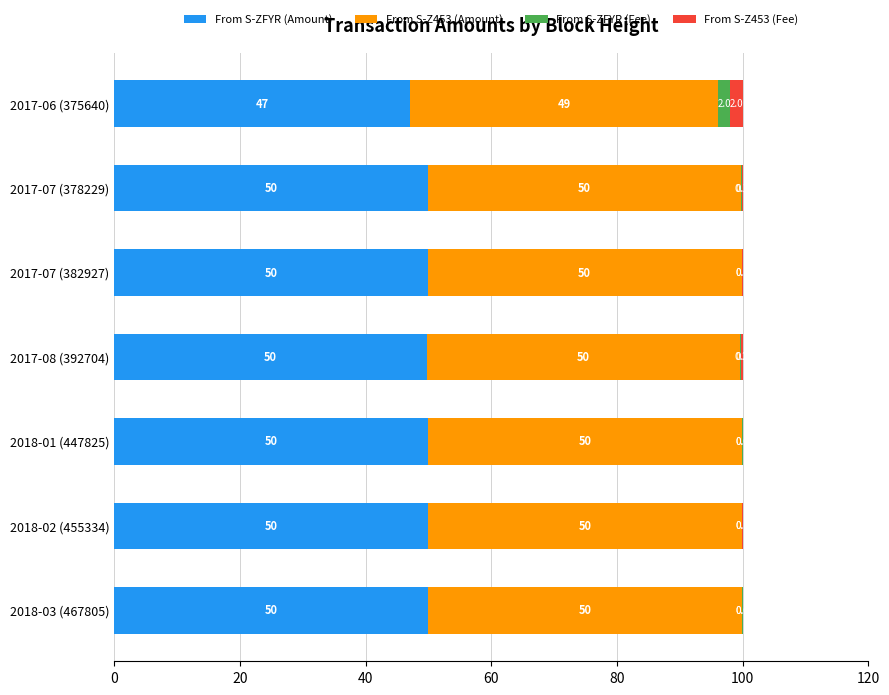

True or false: From S-ZFYR (Amount) has a value of 33.4 at 2017-08 (392704).

False